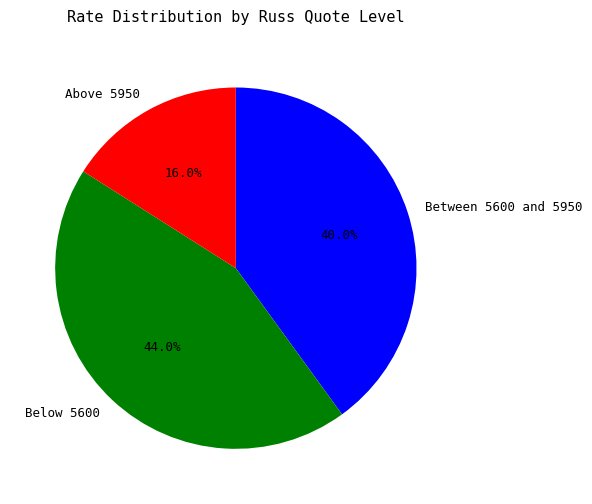

Does Above 5950 represent more than half of the total?

No